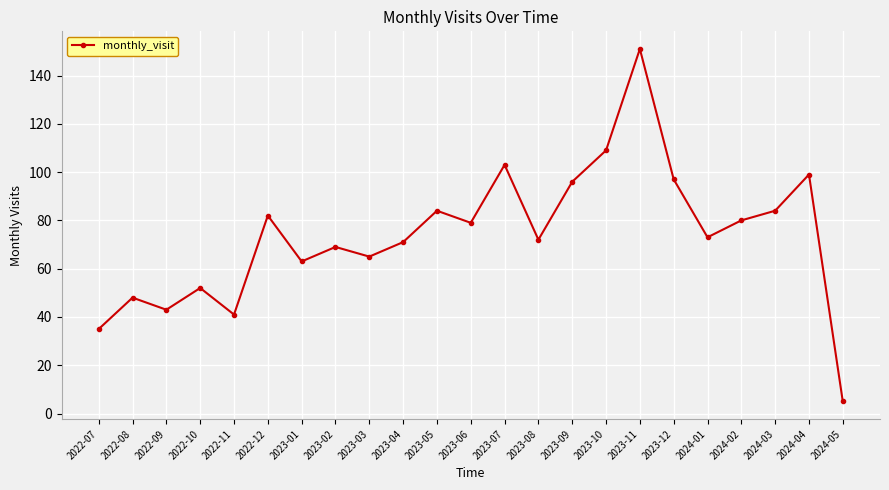

At which category does the data reach its first local peak?

2022-08